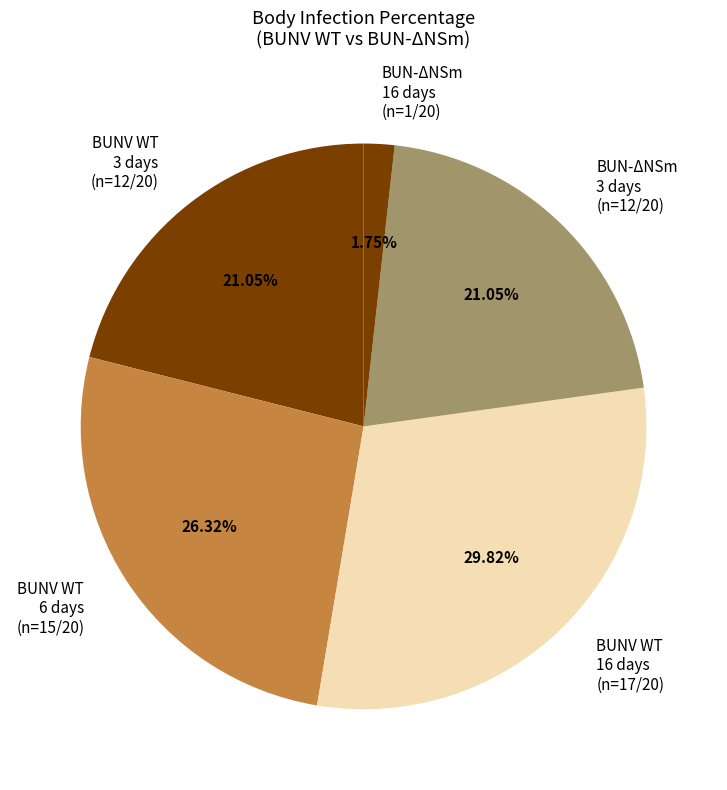

Does BUN-ΔNSm 16 days (n=1/20) represent more than half of the total?

No